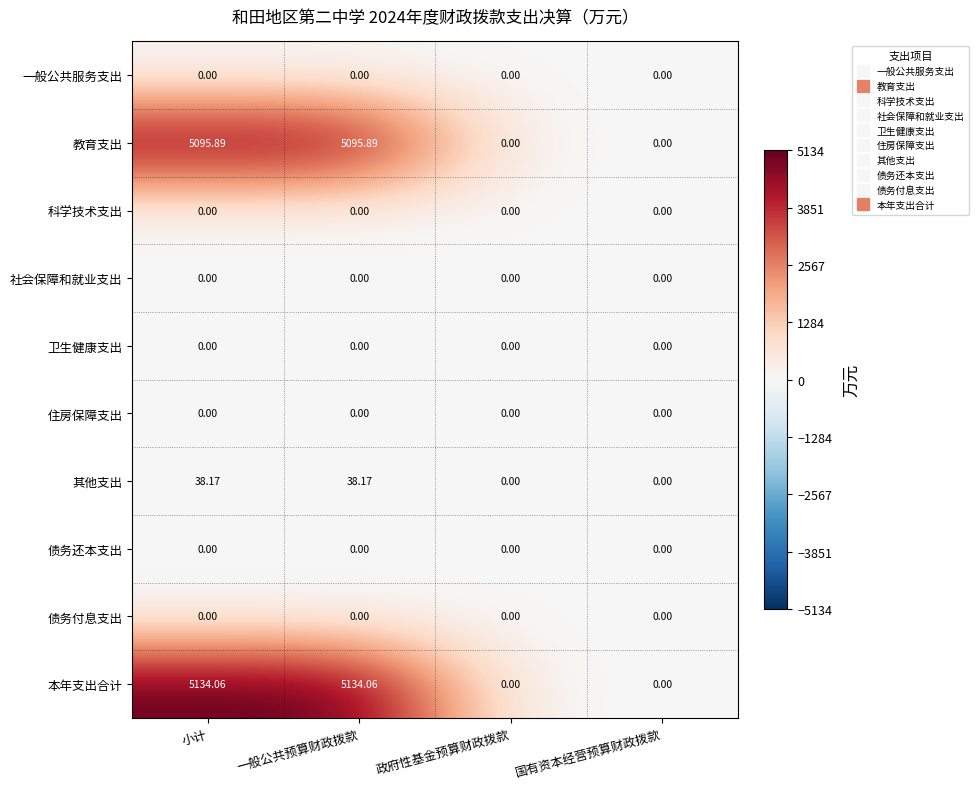

Is the value of 债务还本支出 at 小计 greater than the value of 本年支出合计 at 一般公共预算财政拨款?

No